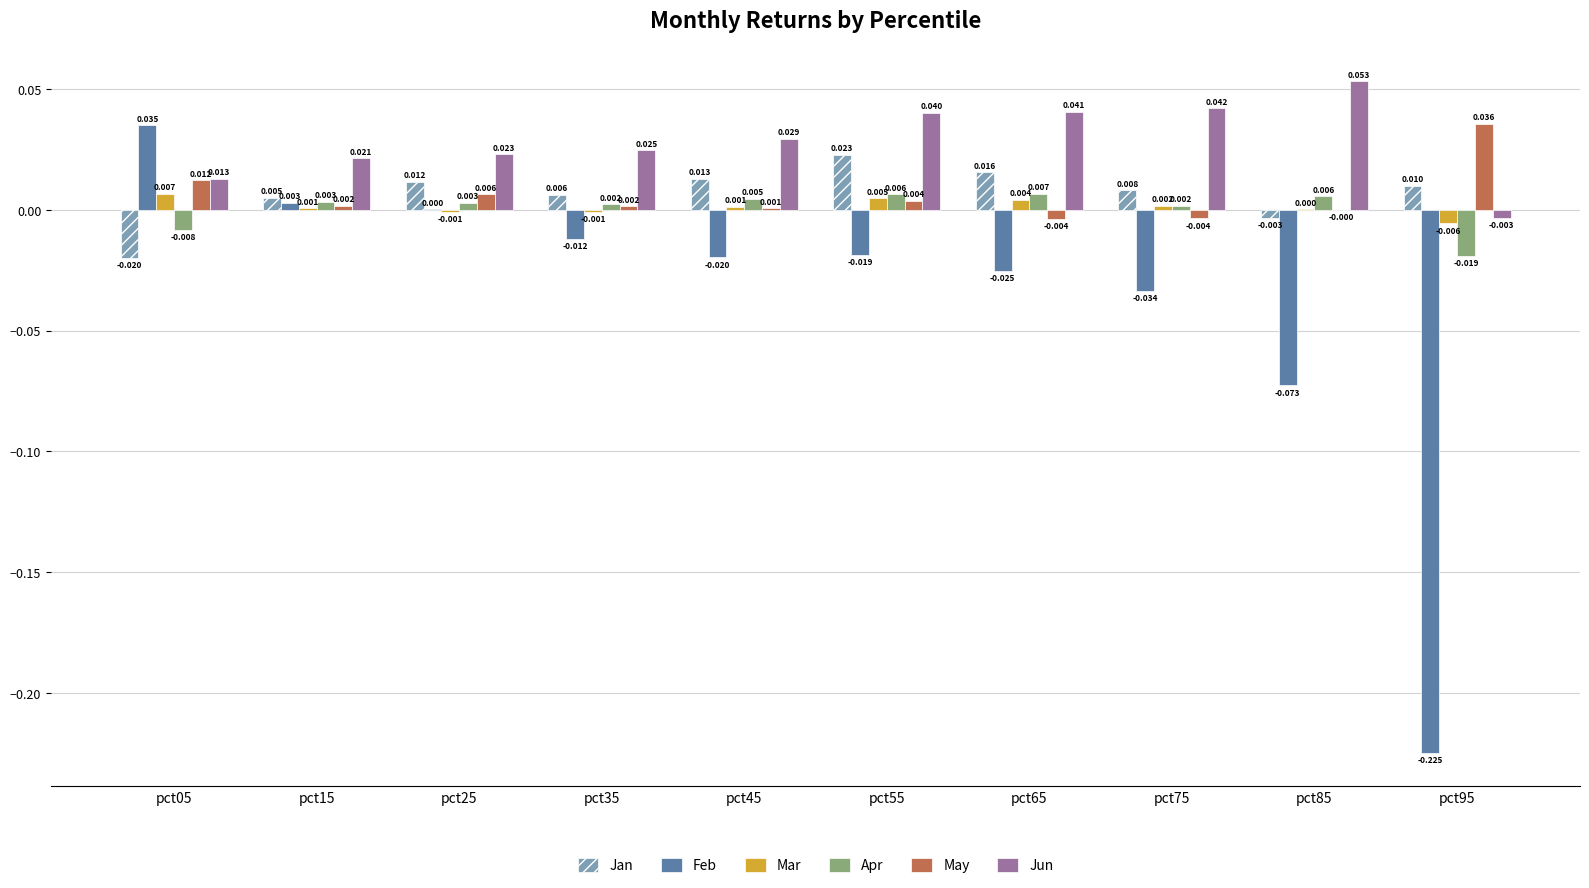

How many categories are shown in the chart?

10